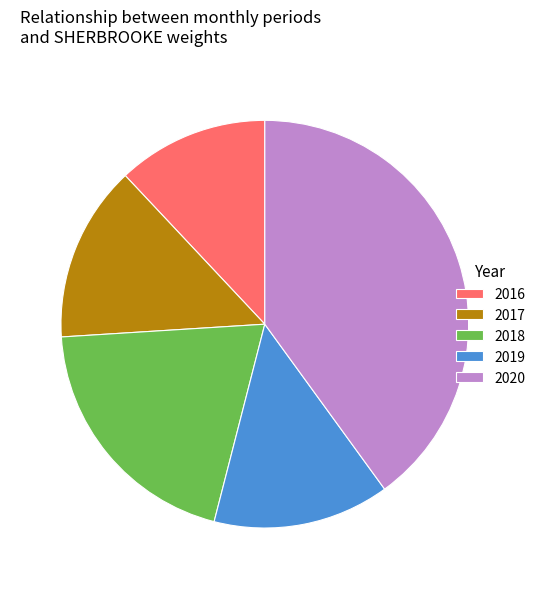

The 2016 slice represents 12% of the pie. True or false?

True